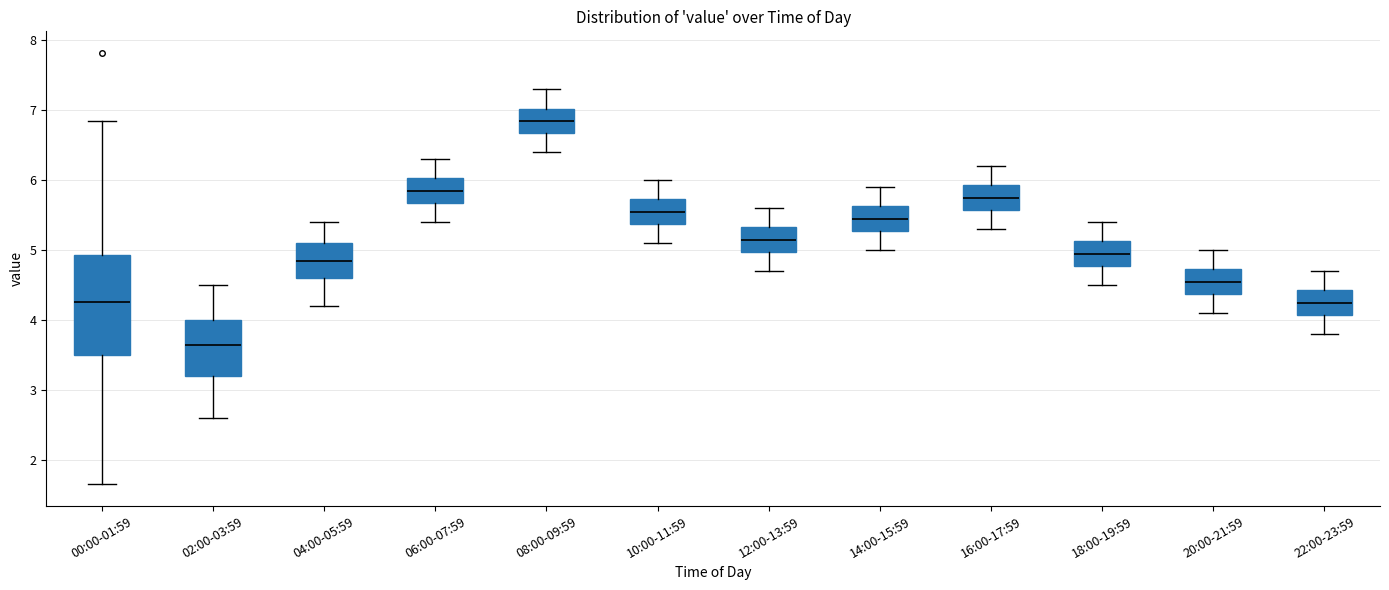

Where does the upper whisker of the box for 16:00-17:59 end on the y-axis? The values are not printed on the chart, so give them approximately, as read against the axis.

6.2